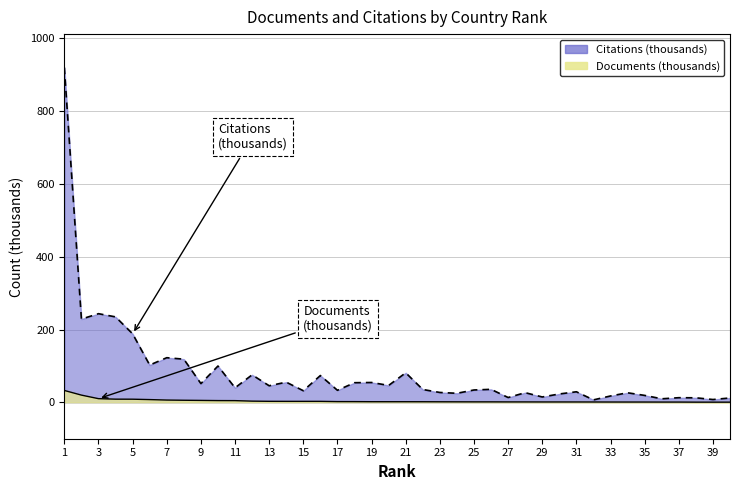

What is the minimum value for Citations?

6.8